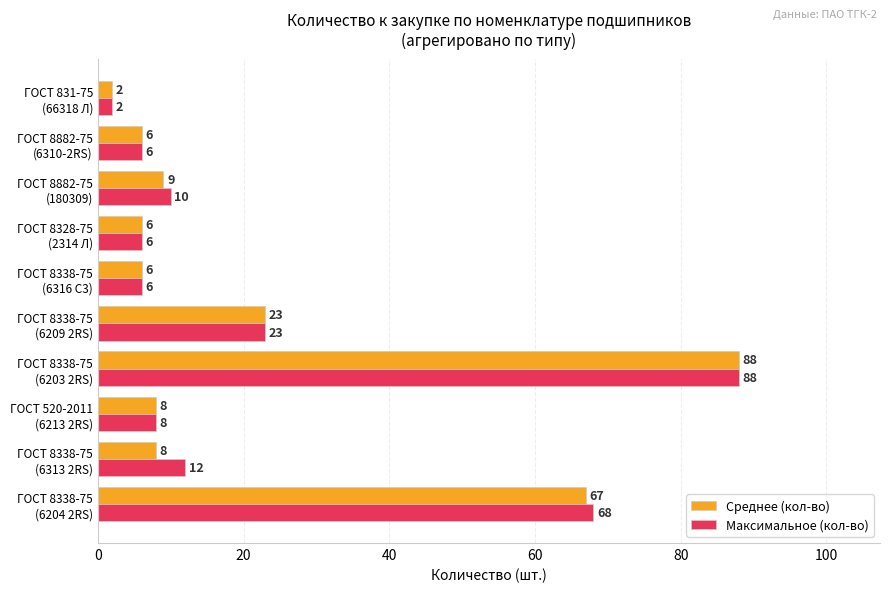

Which series has the largest total across all categories?

Максимальное (кол-во)